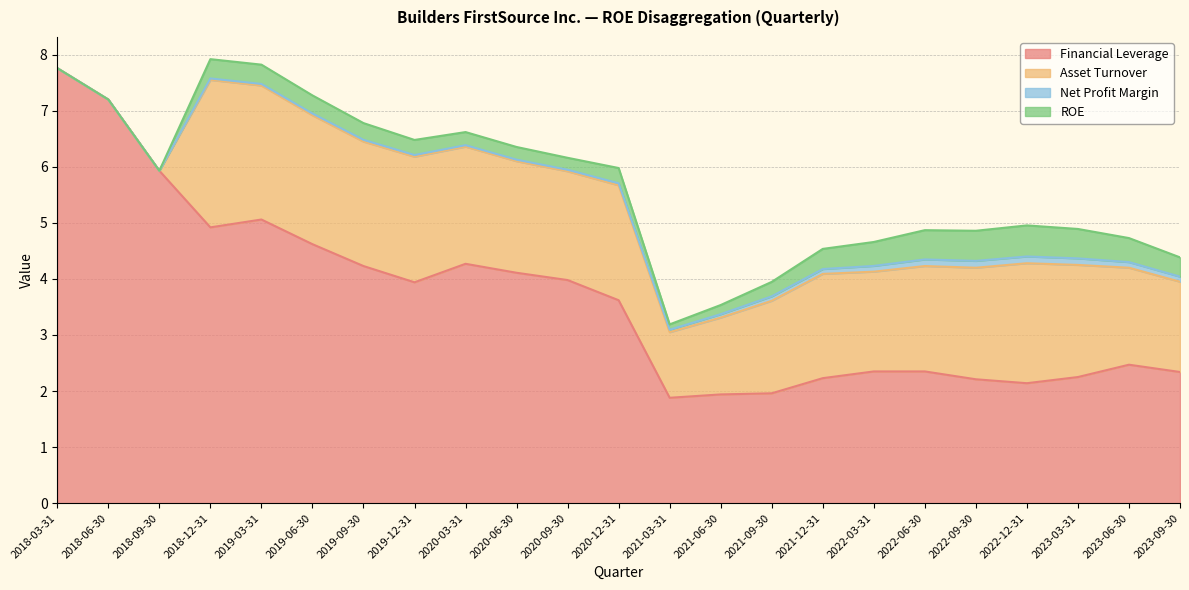

At which label does ROE reach its minimum?

2018-03-31